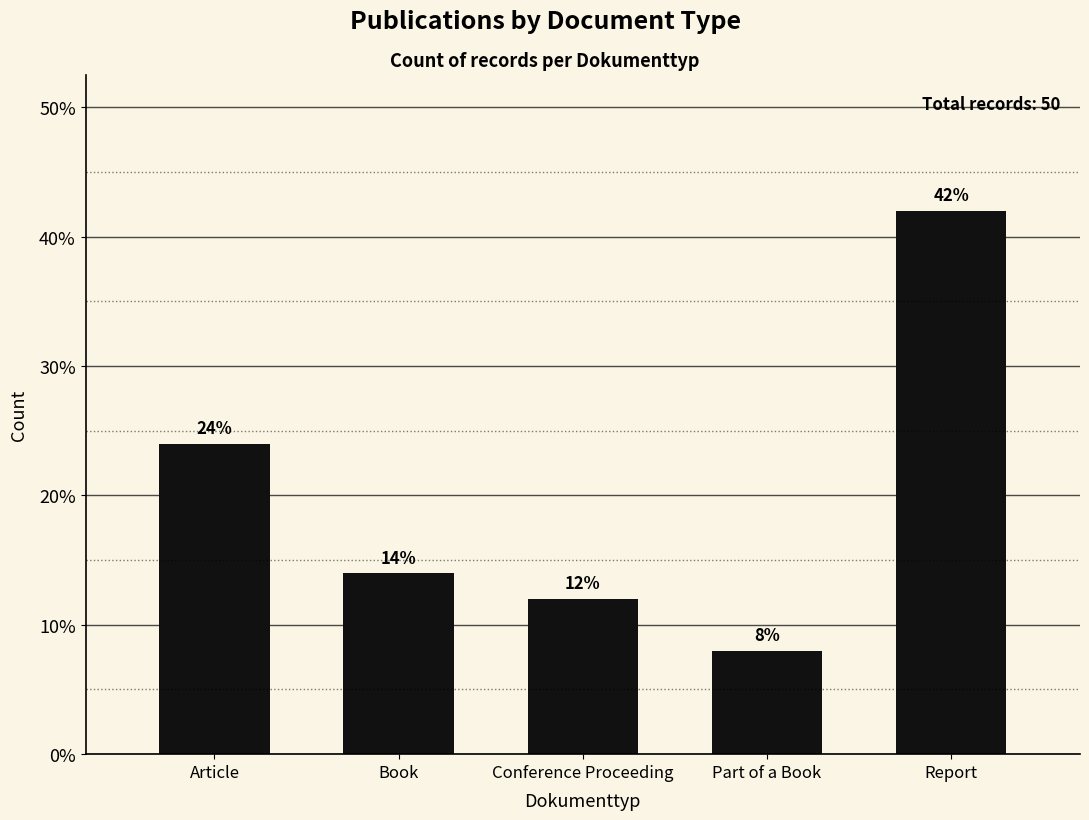

What is the ratio of the value at Conference Proceeding to the value at Part of a Book?

1.5